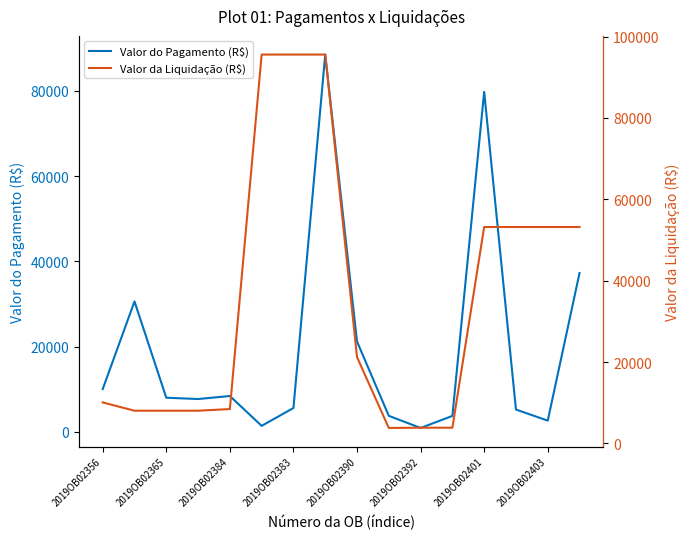

Which series has the largest total across all categories?

Valor da Liquidação (R$)